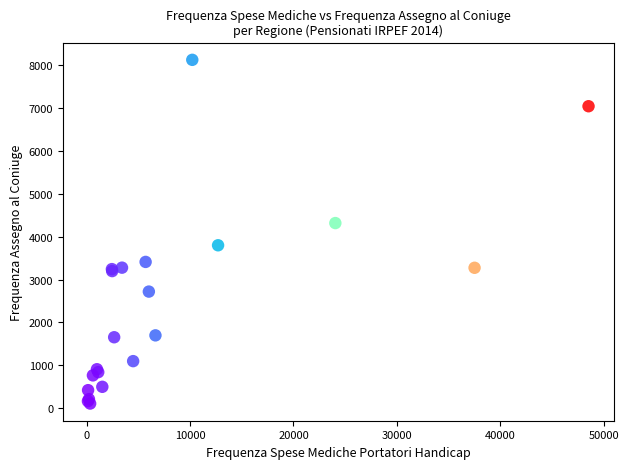

What Y value in the scatter plot is closest to 4116?

4317